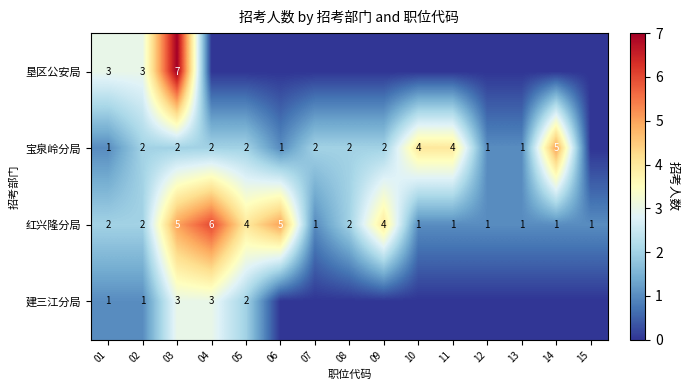

How many 红兴隆分局 values are between 1 and 4?

12